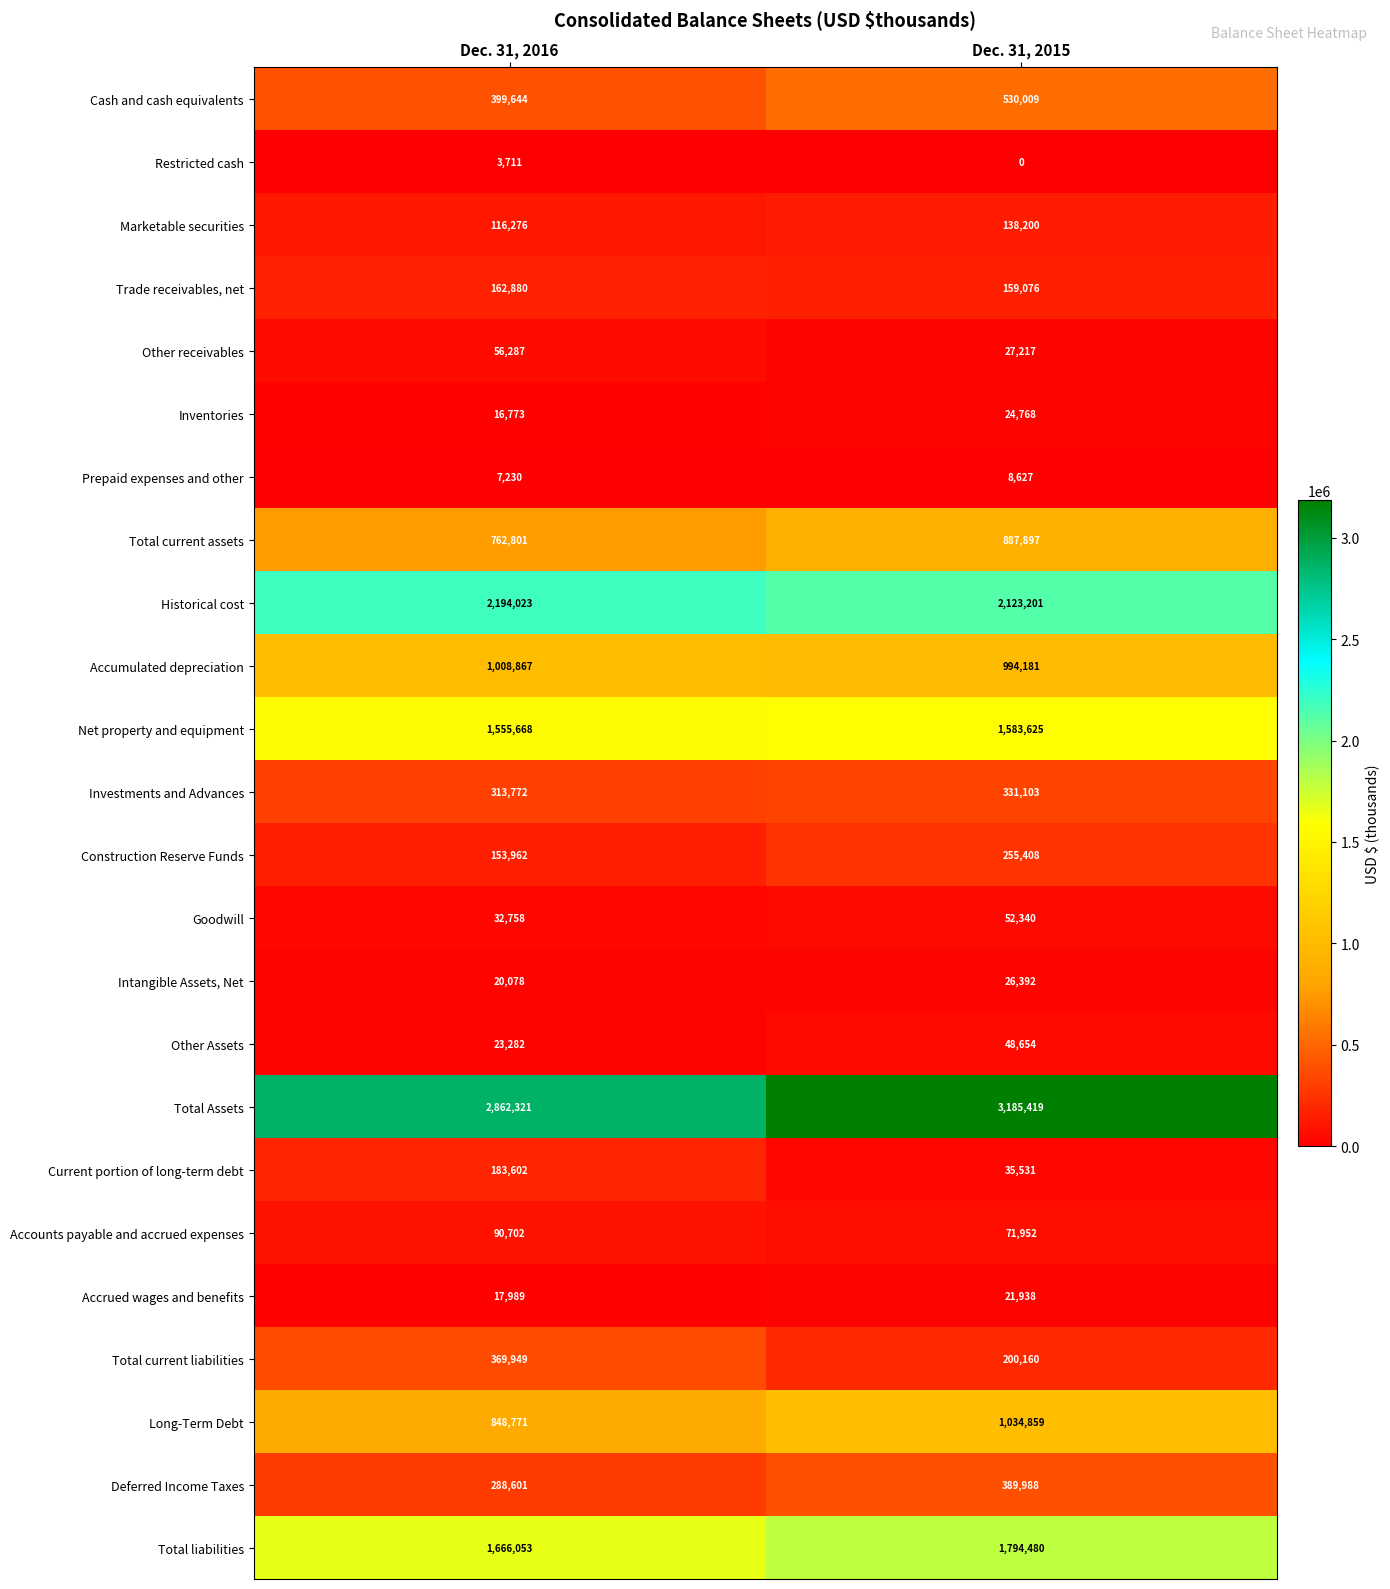

At which label is Prepaid expenses and other closest to 7928?

Dec. 31, 2016